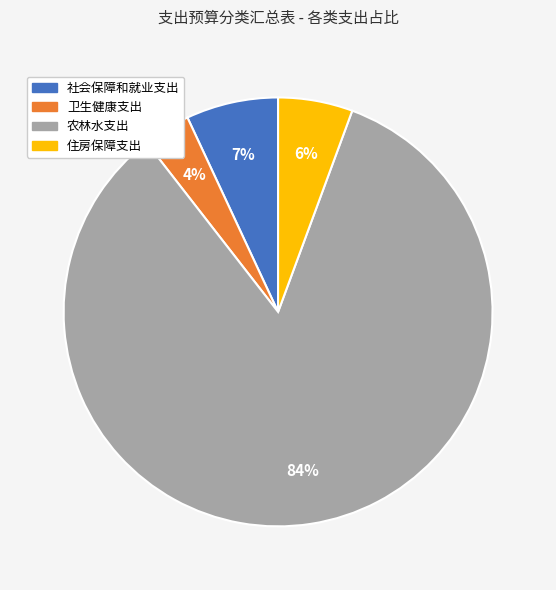

Rank the categories by value from highest to lowest.

农林水支出, 社会保障和就业支出, 住房保障支出, 卫生健康支出